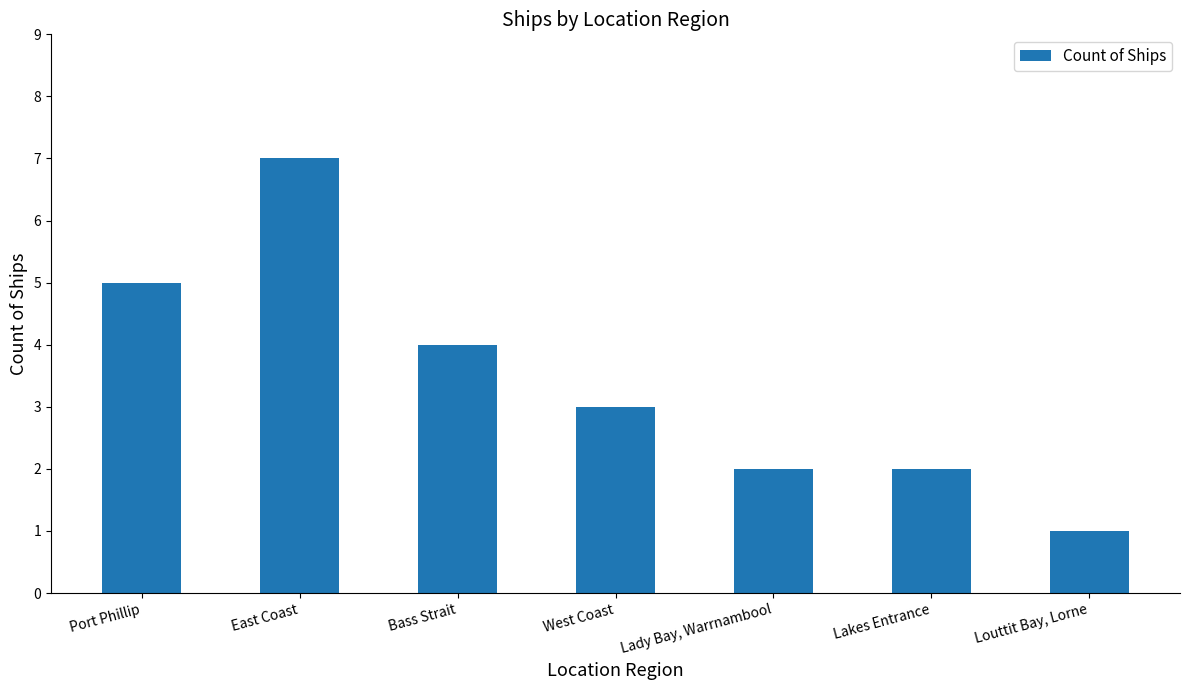

Where is the data nearest to the value 4?

Bass Strait